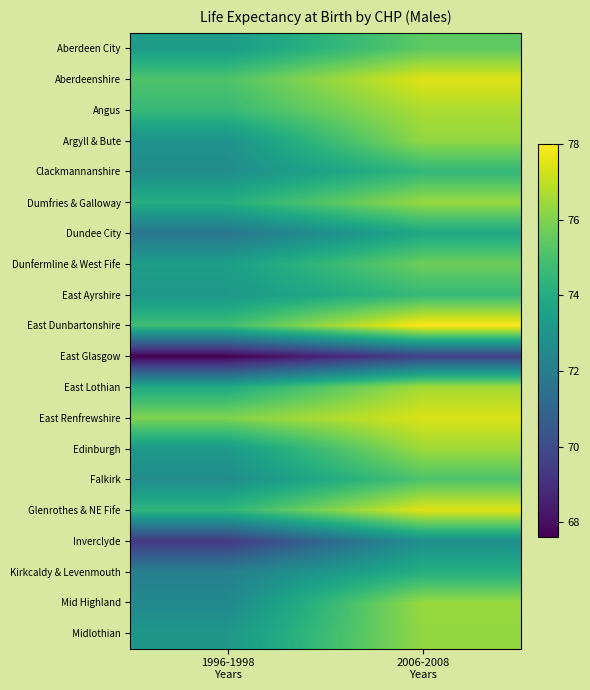

Which label corresponds to the smallest value in the chart?

1996-1998
Years